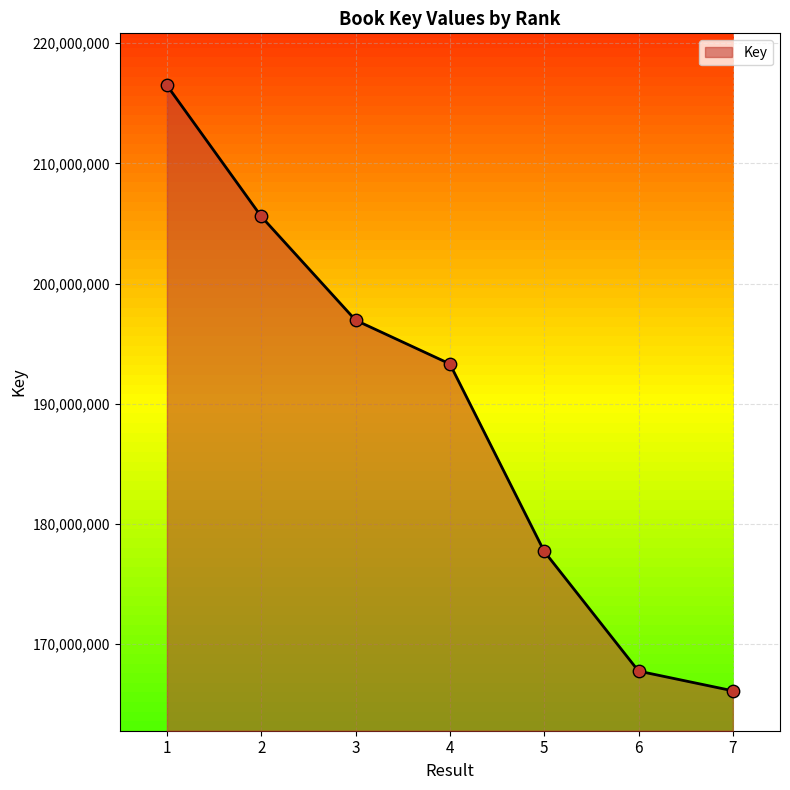

Between 2 and 4, which is larger?

2